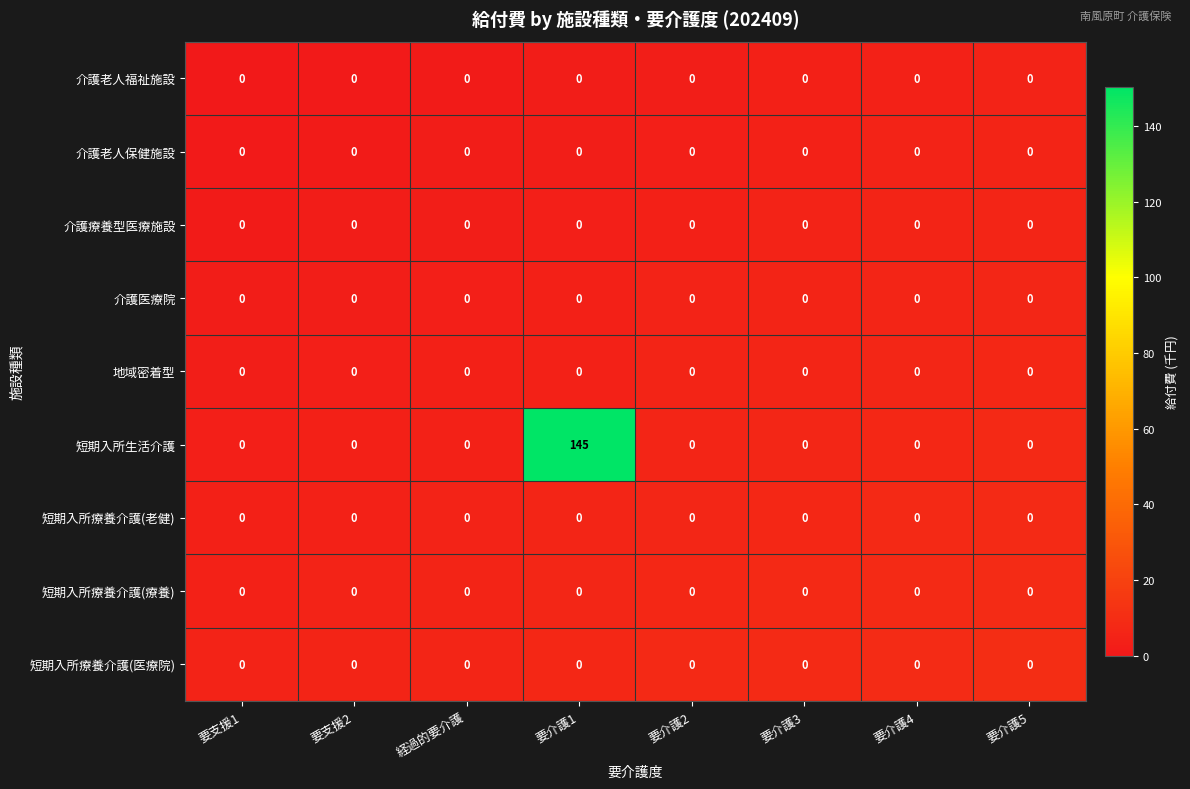

True or false: 短期入所療養介護(老健) has a value of 0 at 要支援1.

True